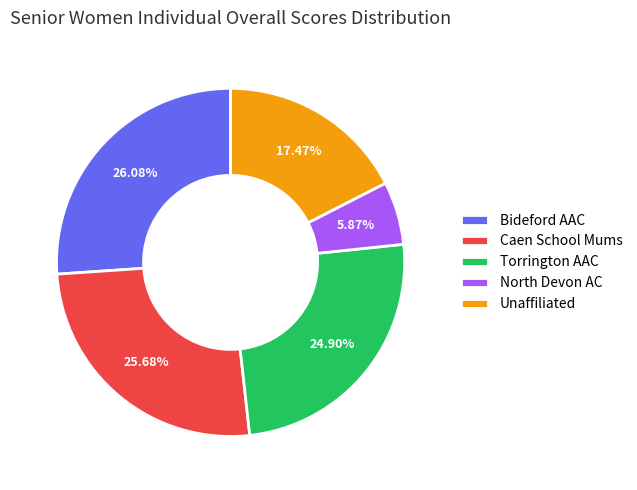

Which slice is the smallest?

North Devon AC